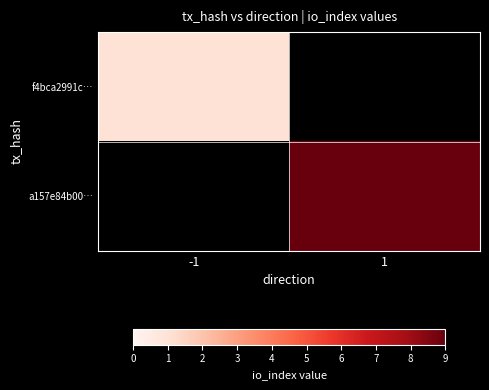

List the labels in order of f4bca2991c… value, largest first.

-1, 1